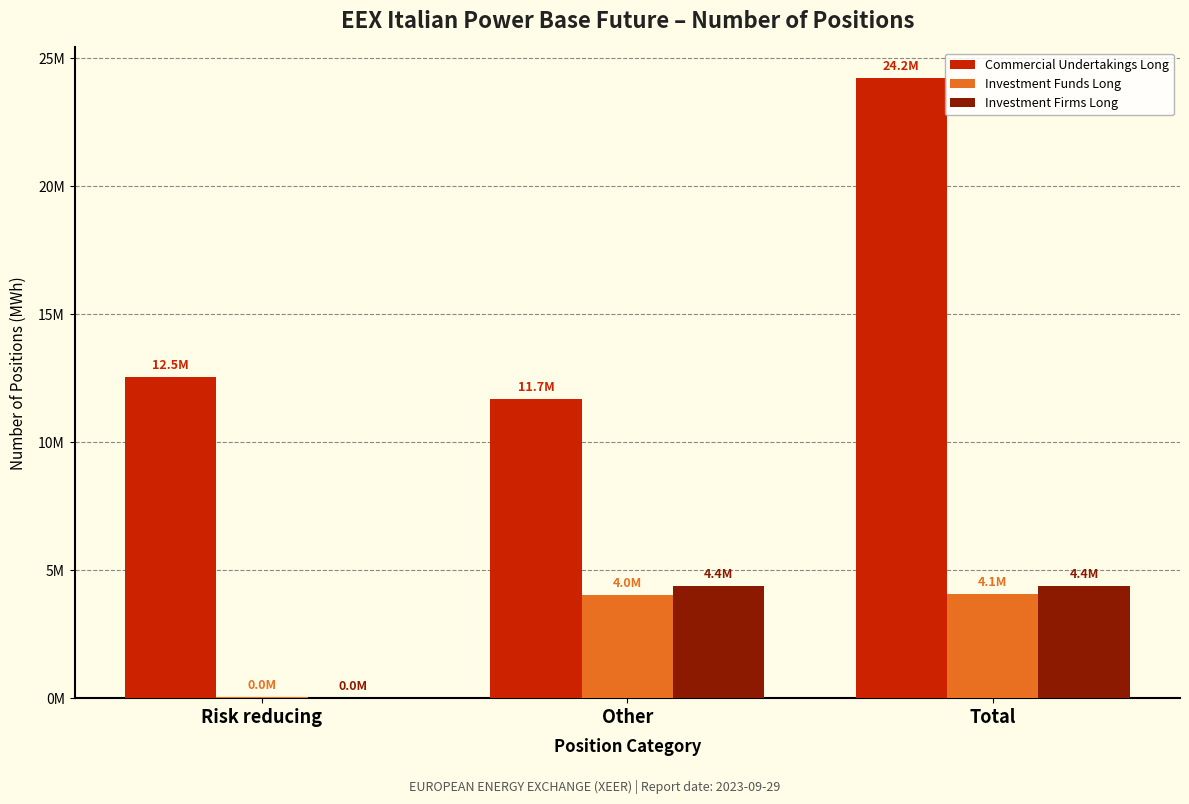

What is the total value across all series at Total?

32678384